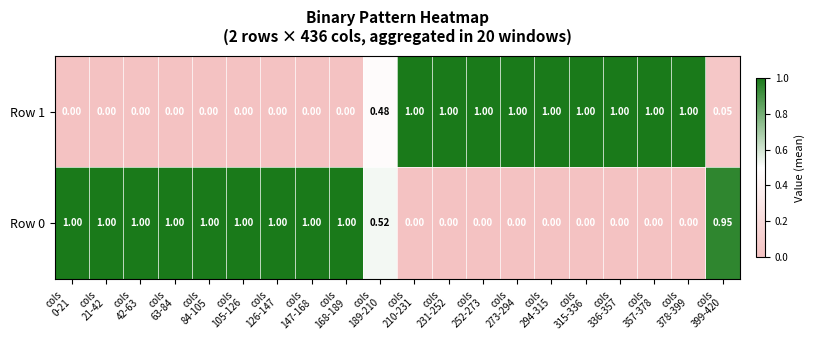

How many data points in Row 1 are above 0?

11